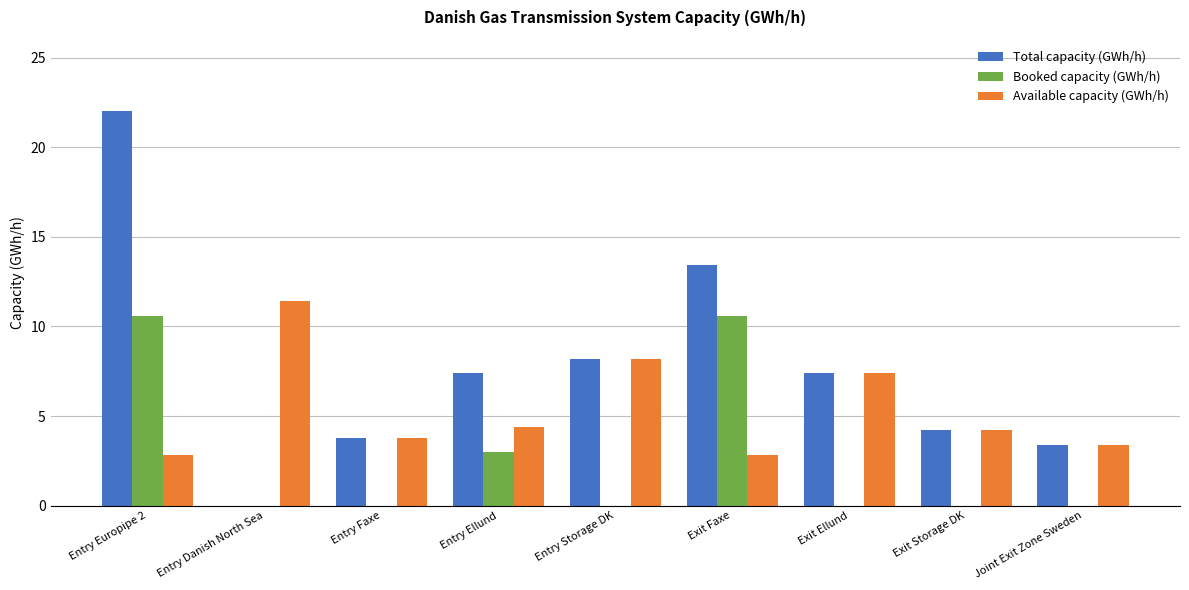

Which series has the widest spread of values?

Total capacity (GWh/h)